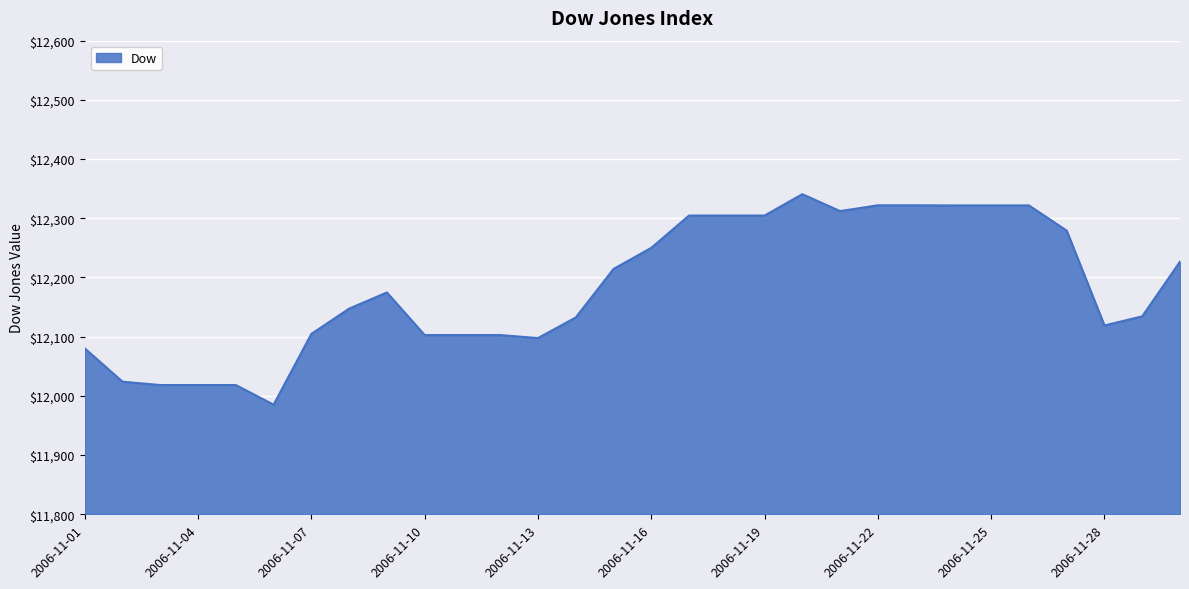

What is the smallest value displayed?

11985.2